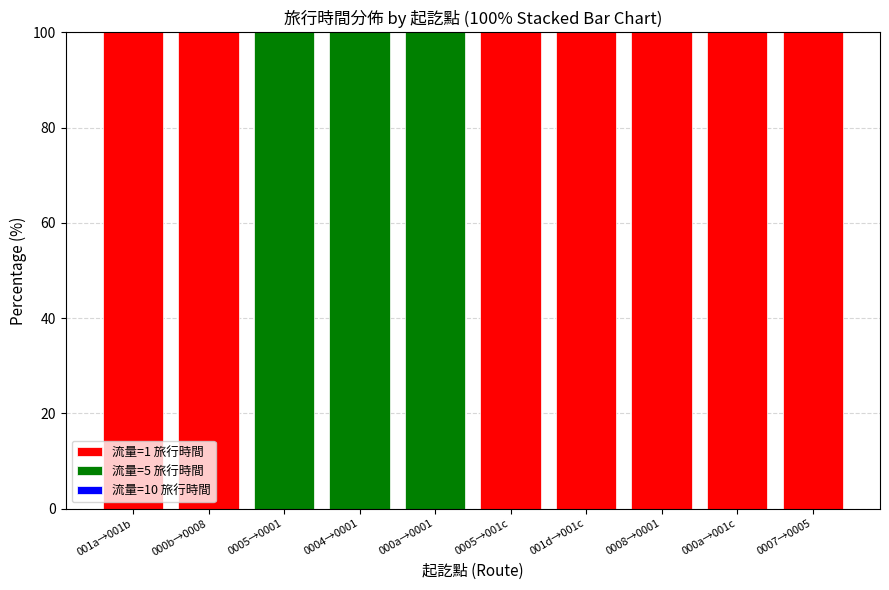

What is the average value of the 流量=1 旅行時間 series?

70